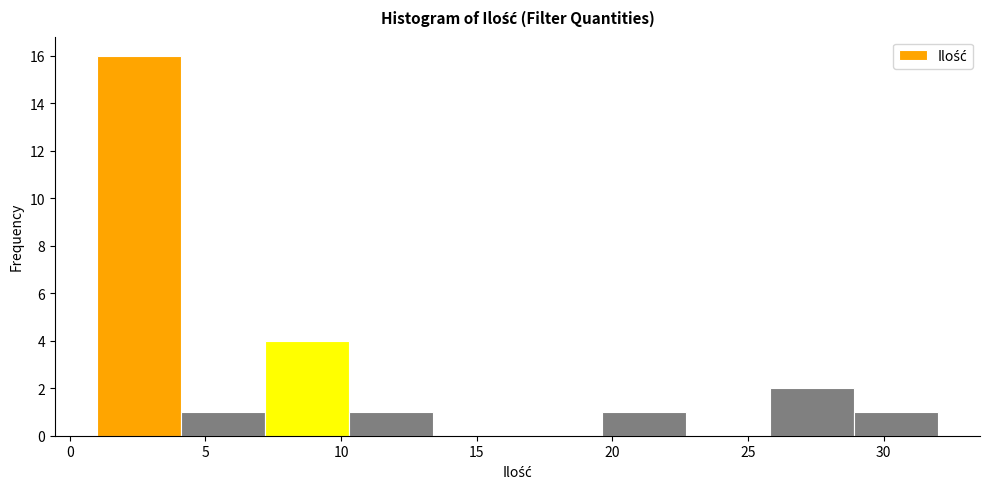

How tall is the bar that spans 4.1 to 7.2 on the x-axis? Neither the bar edges nor the heights are printed on the chart, so give them approximately, as read against the axes.

1